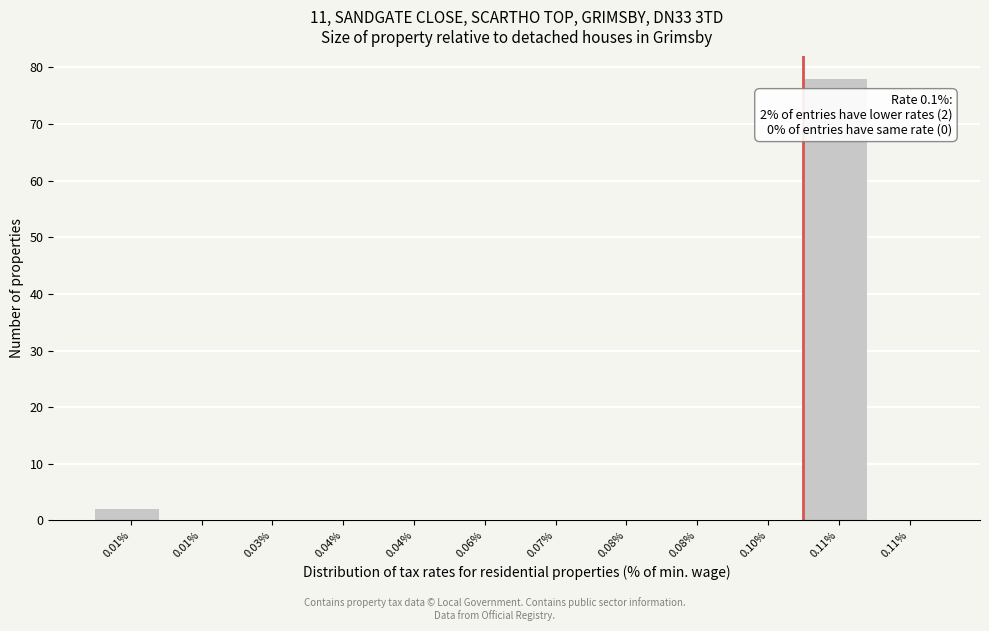

Count the number of data series in this chart.

1